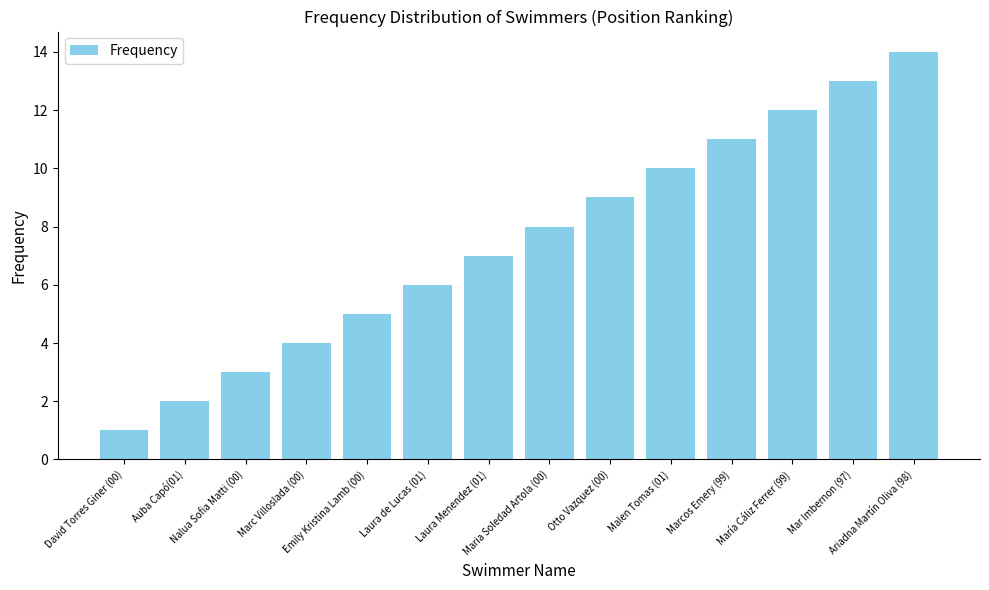

Which label corresponds to the largest value in the chart?

Ariadna Martín Oliva (98)